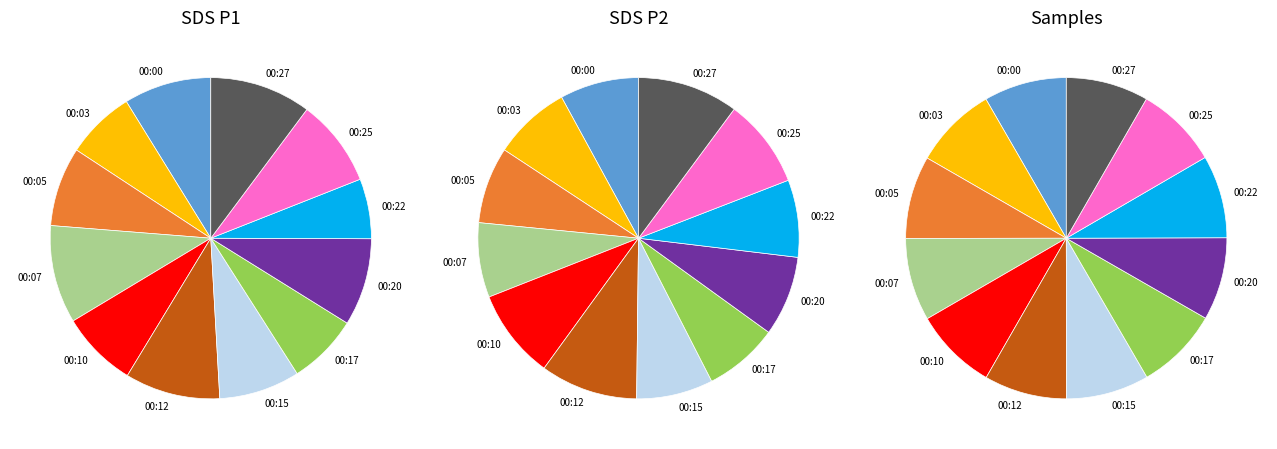

True or false: 3 accounts for 1% of the total.

False